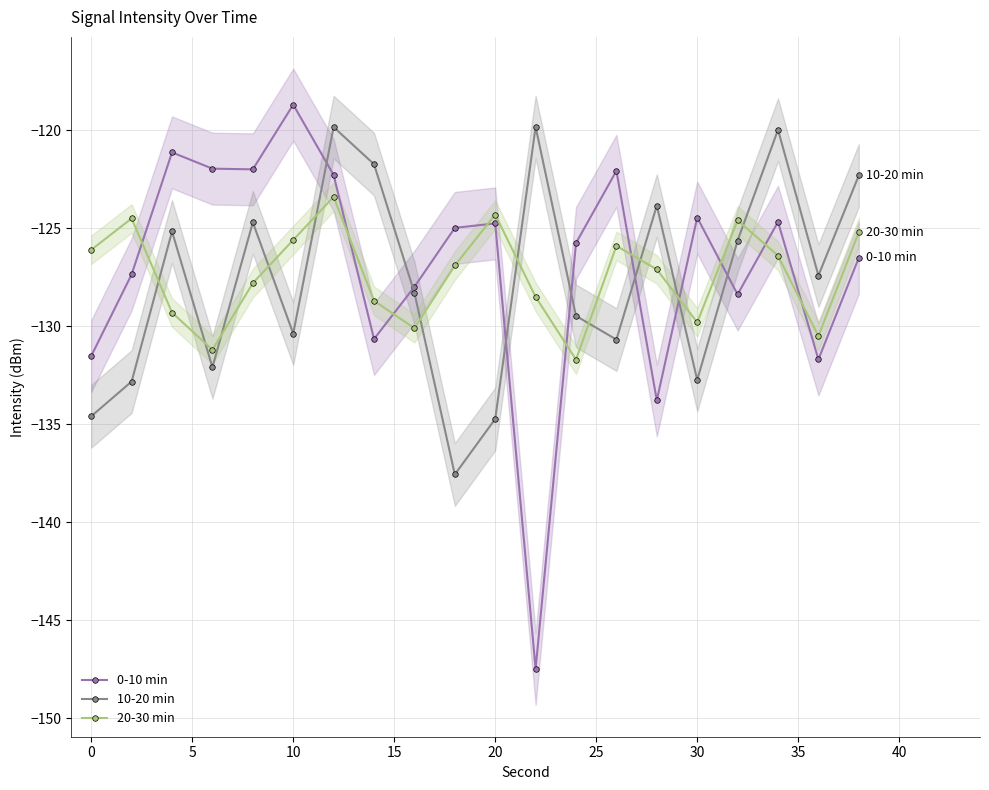

True or false: 20-30 min has more than 2 interior local peaks.

True